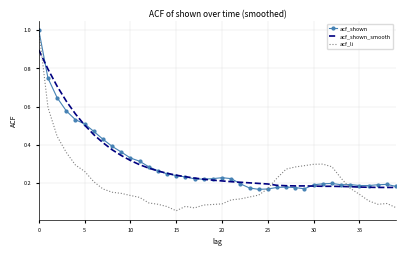

Count the number of categories in the chart.

40